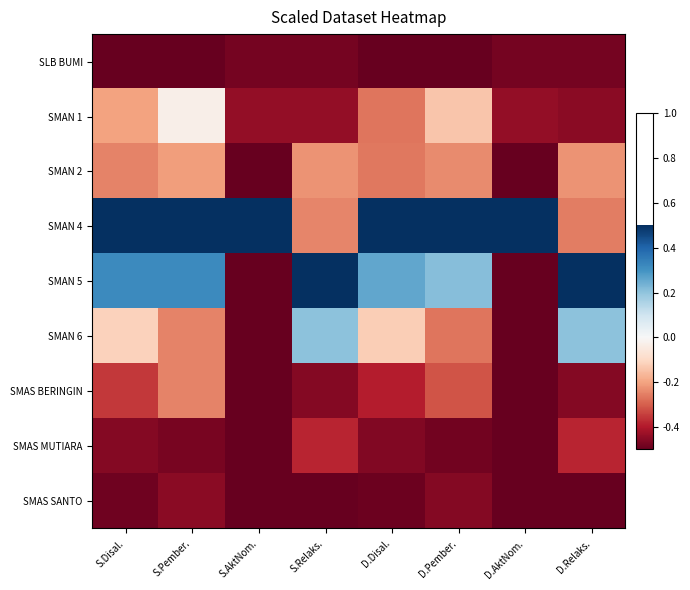

At which category is the sum across all series the highest?

S.Pember.